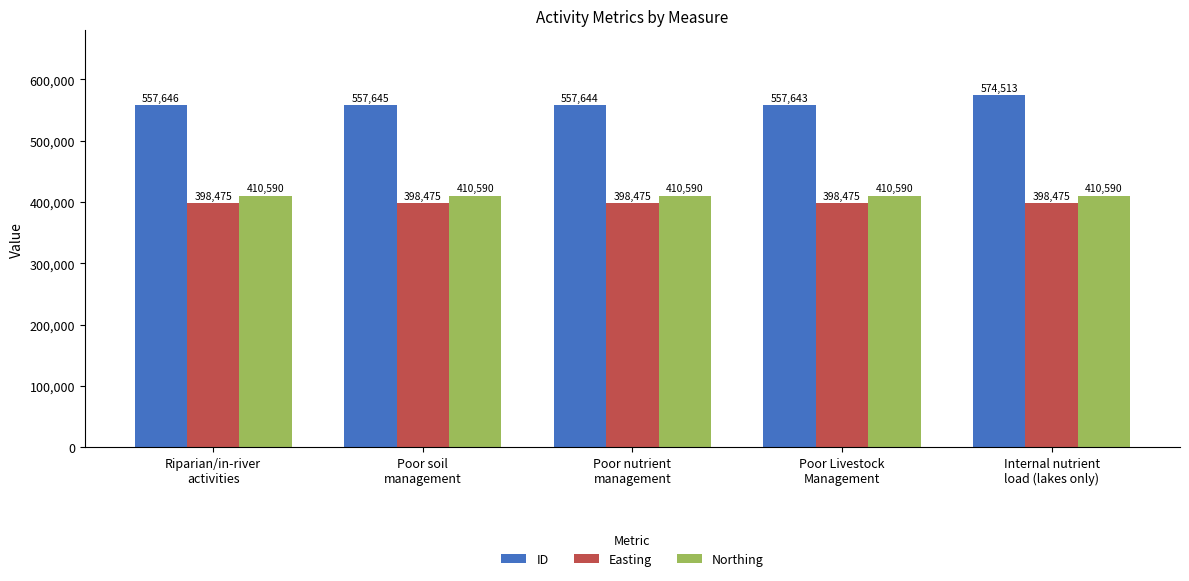

Reading left to right, what are all the values shown in this chart?

ID: 557646	557645	557644	557643	574513
Easting: 398475	398475	398475	398475	398475
Northing: 410590	410590	410590	410590	410590